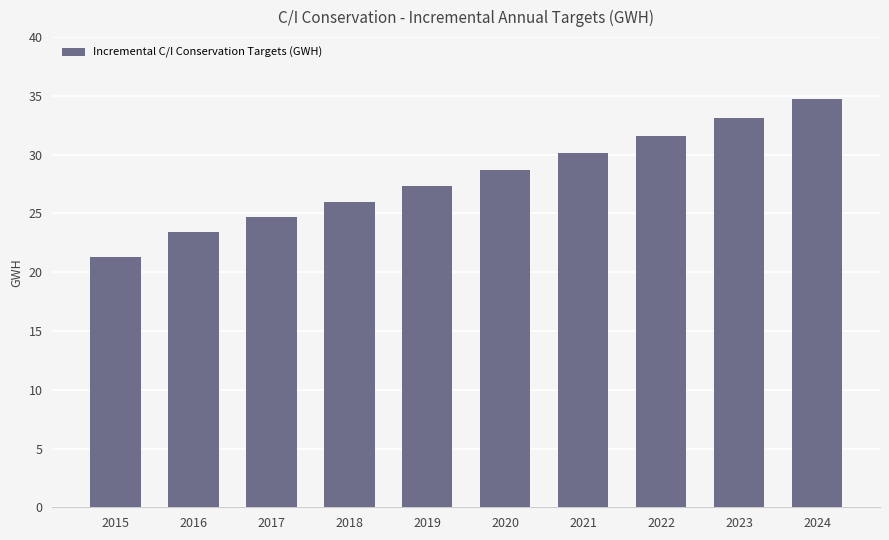

What is the smallest value displayed?

21.3